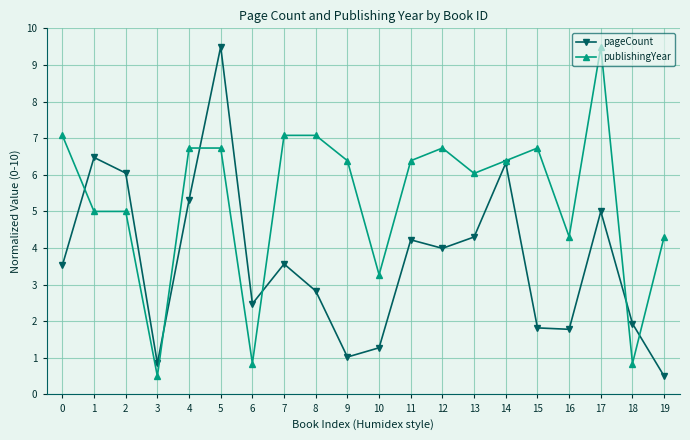

What is the difference between the highest and lowest values at 10?

2.0